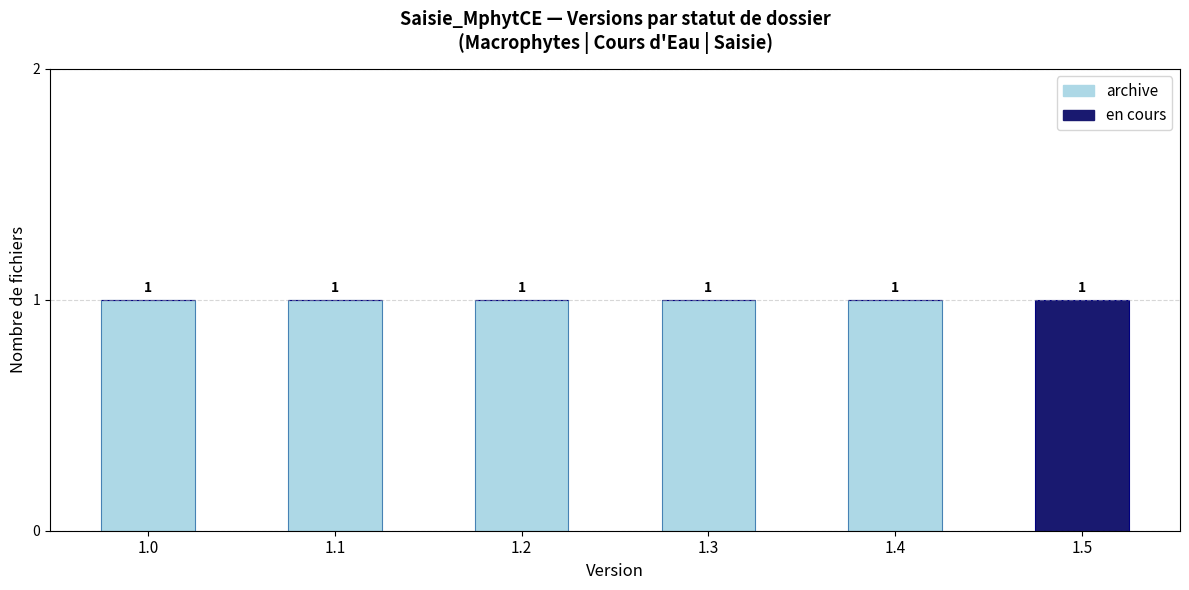

True or false: archive has a value of 1 at 1.5.

False